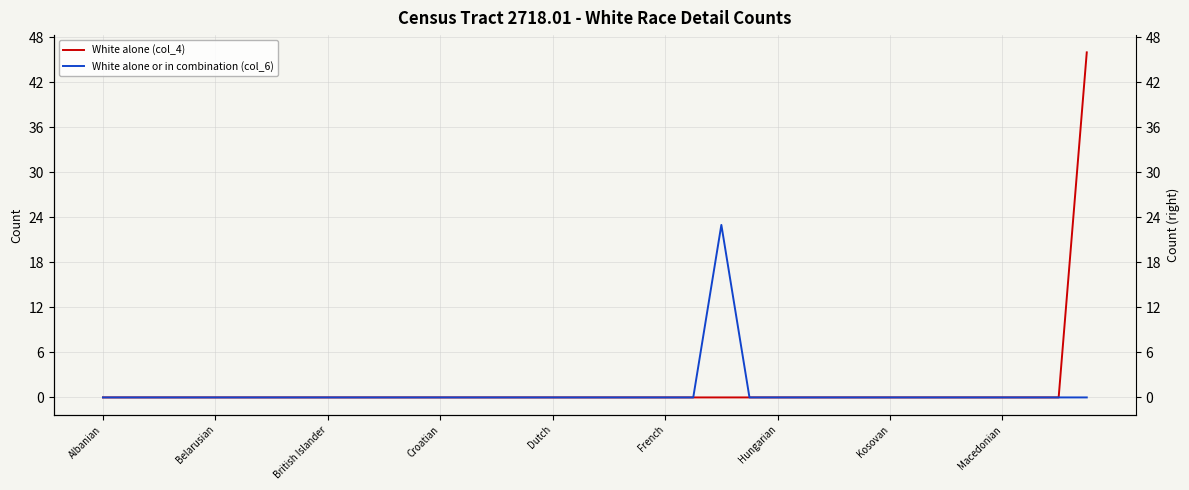

What is the label of the 10th point from the left?

9